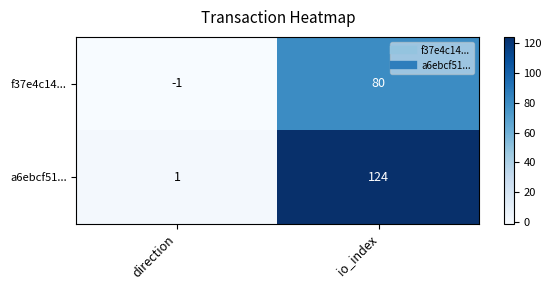

At which label is f37e4c14... closest to 39?

direction